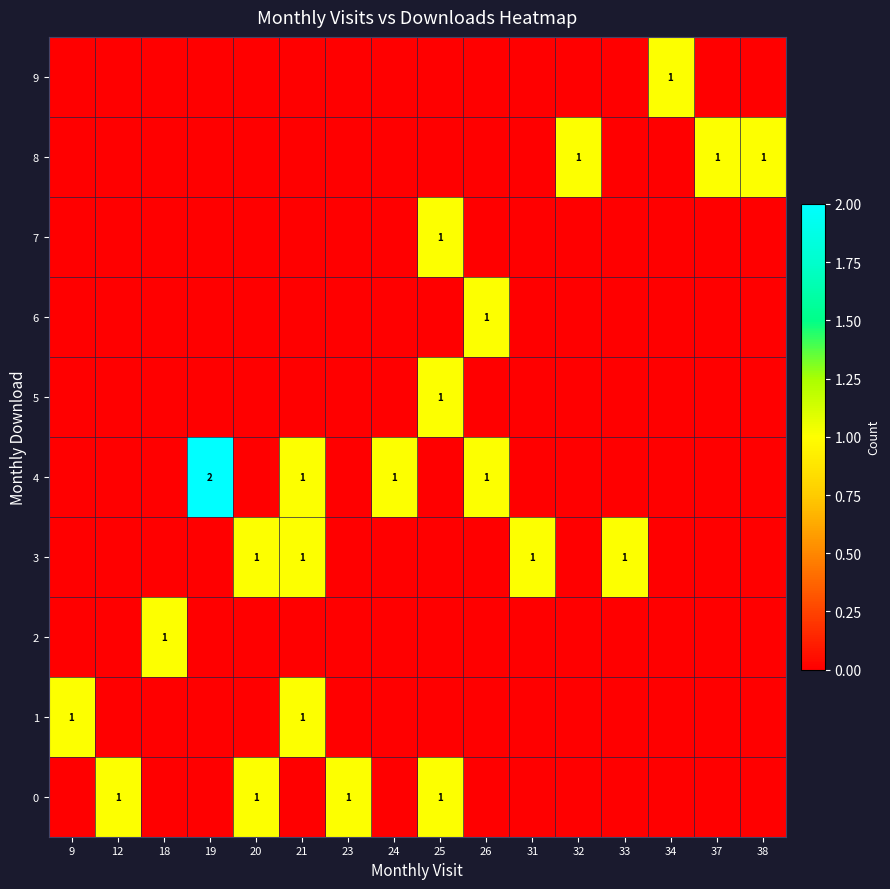

List the series in order of their peak value, lowest first.

row_0, row_1, row_2, row_3, row_5, row_6, row_7, row_8, row_9, row_4